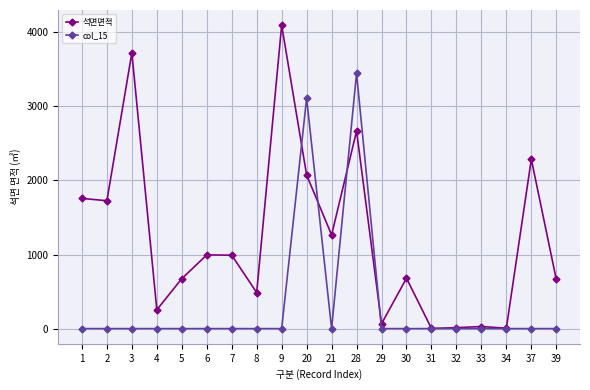

What is the difference between the maximum and minimum values in the col_15 series?

3445.0